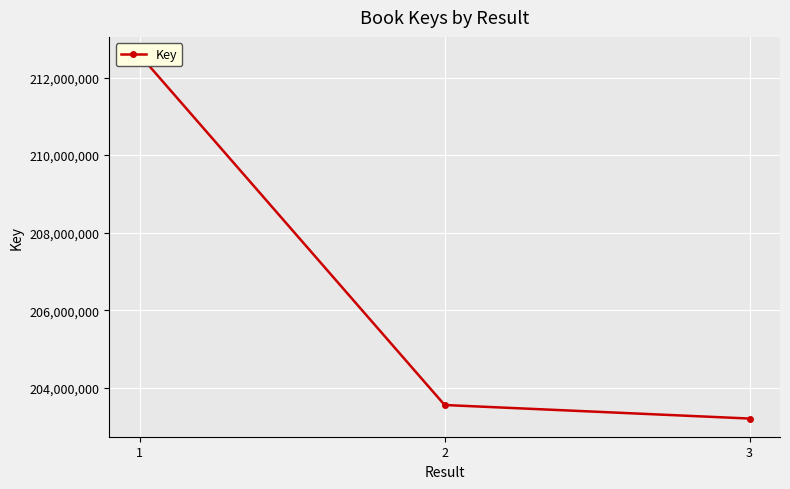

Reading right to left, what are all the values shown in this chart?

203211853	203560747	212578849